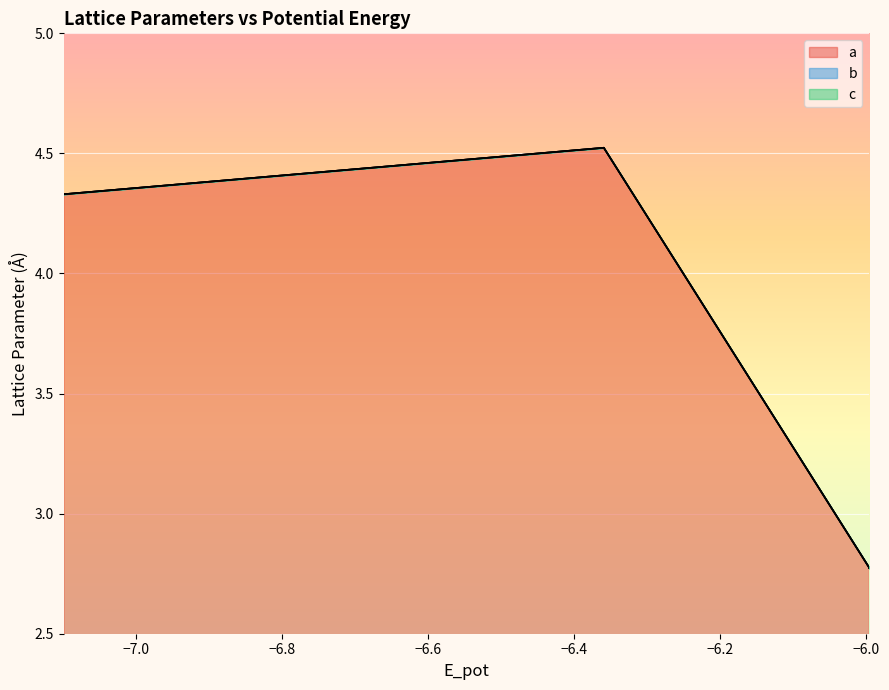

List the series in order of their peak value, lowest first.

a, b, c